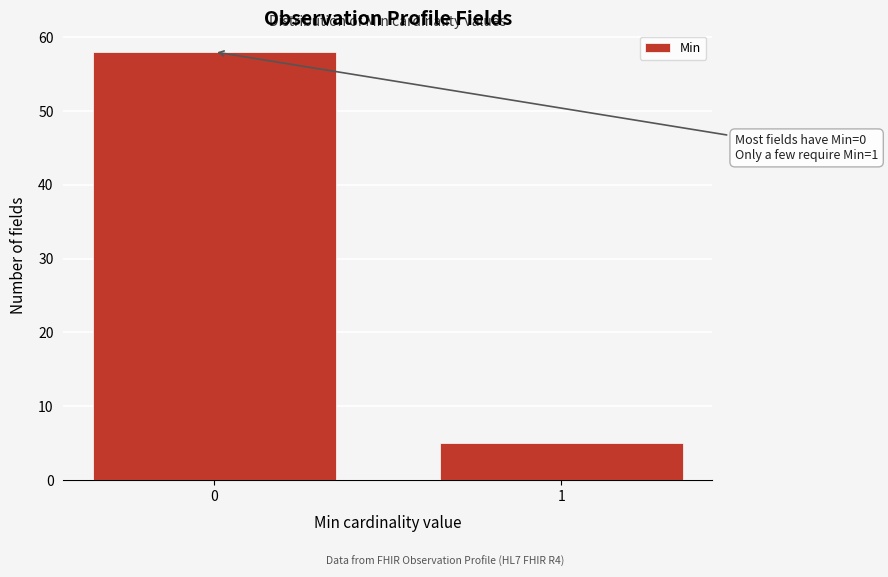

Reading left to right, transcribe all the data shown in this chart.

58	5